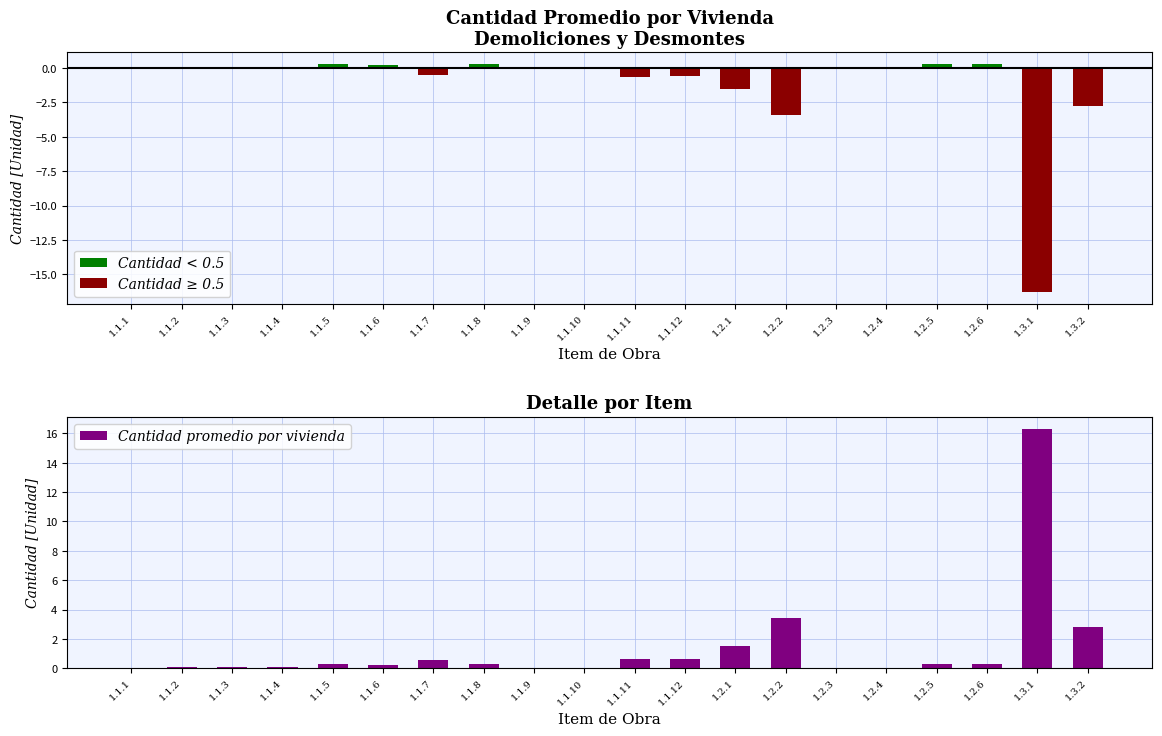

True or false: Cantidad ≥ 0.5 has a value of 7.1 at 1.1.9.

False